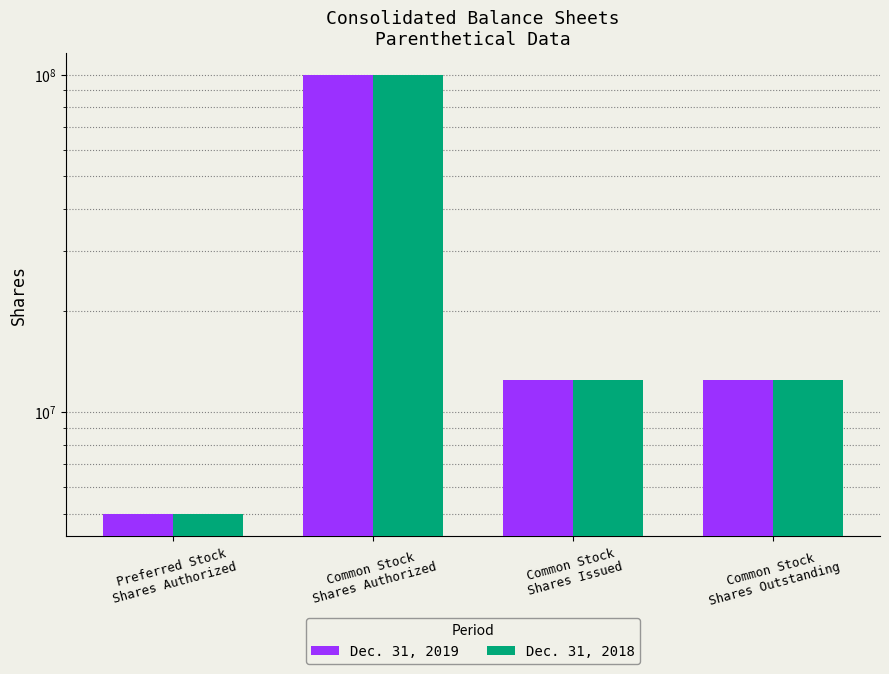

At Common Stock
Shares Authorized, list the series in order from largest to smallest.

Dec. 31, 2019, Dec. 31, 2018